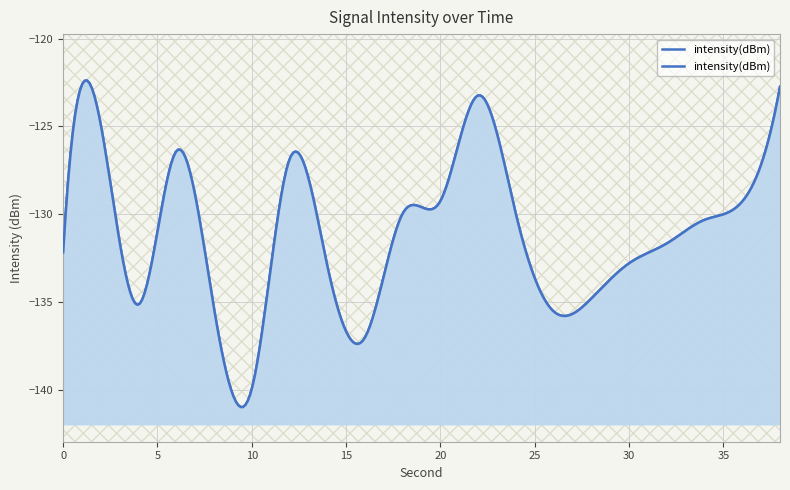

What is the average value?

-131.0